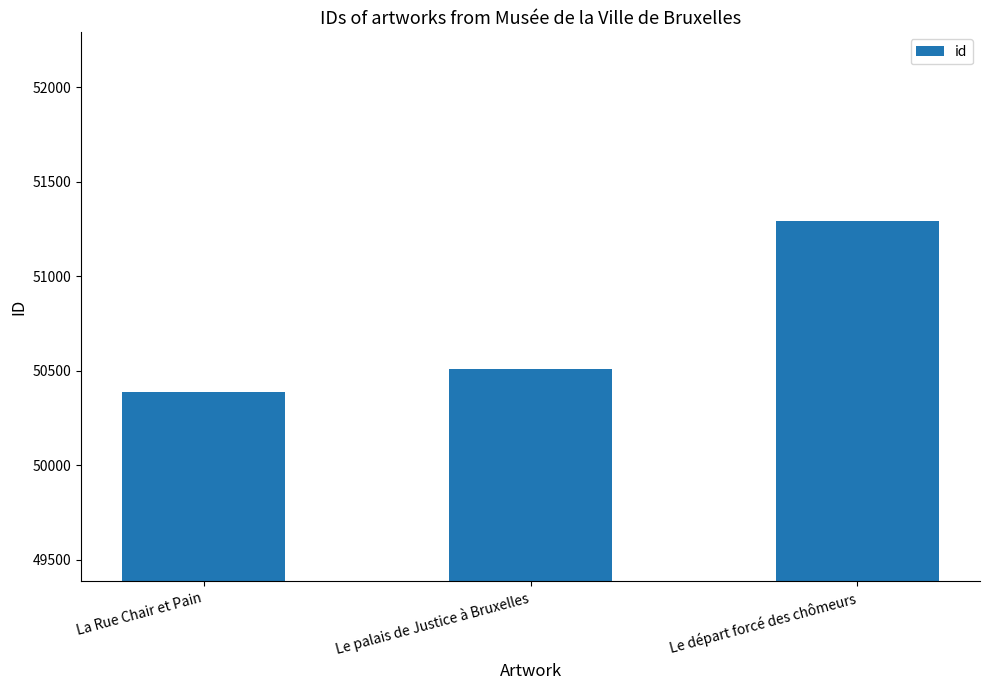

What position from the right is La Rue Chair et Pain?

3